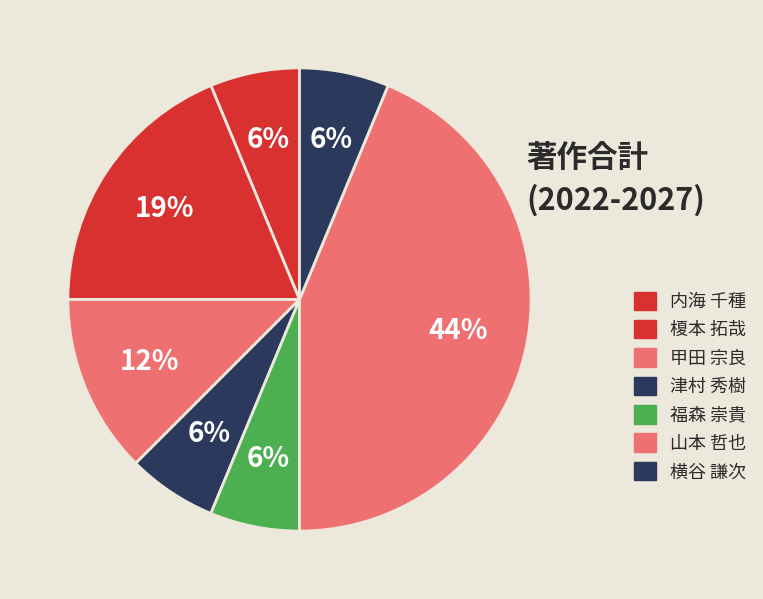

Count the number of slices in the pie.

7